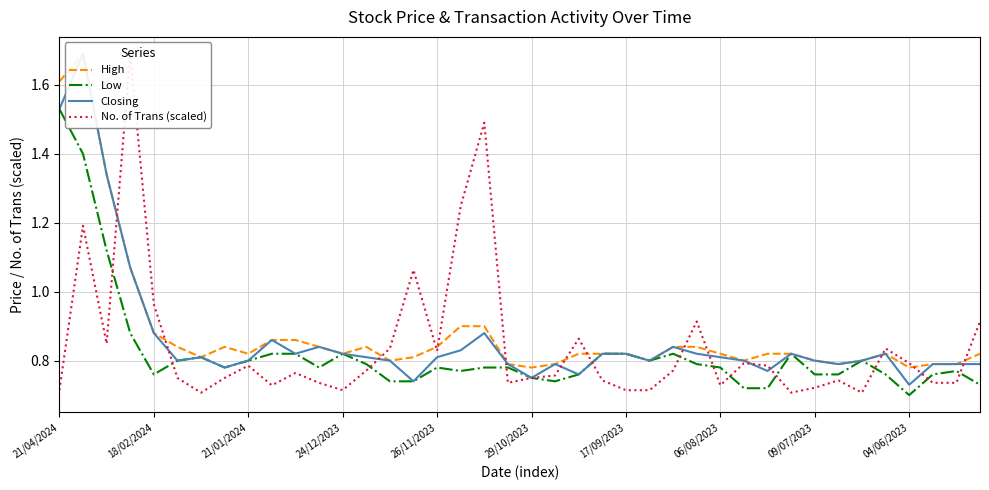

Where is No. of Trans (scaled) nearest to the value 1?

18/02/2024